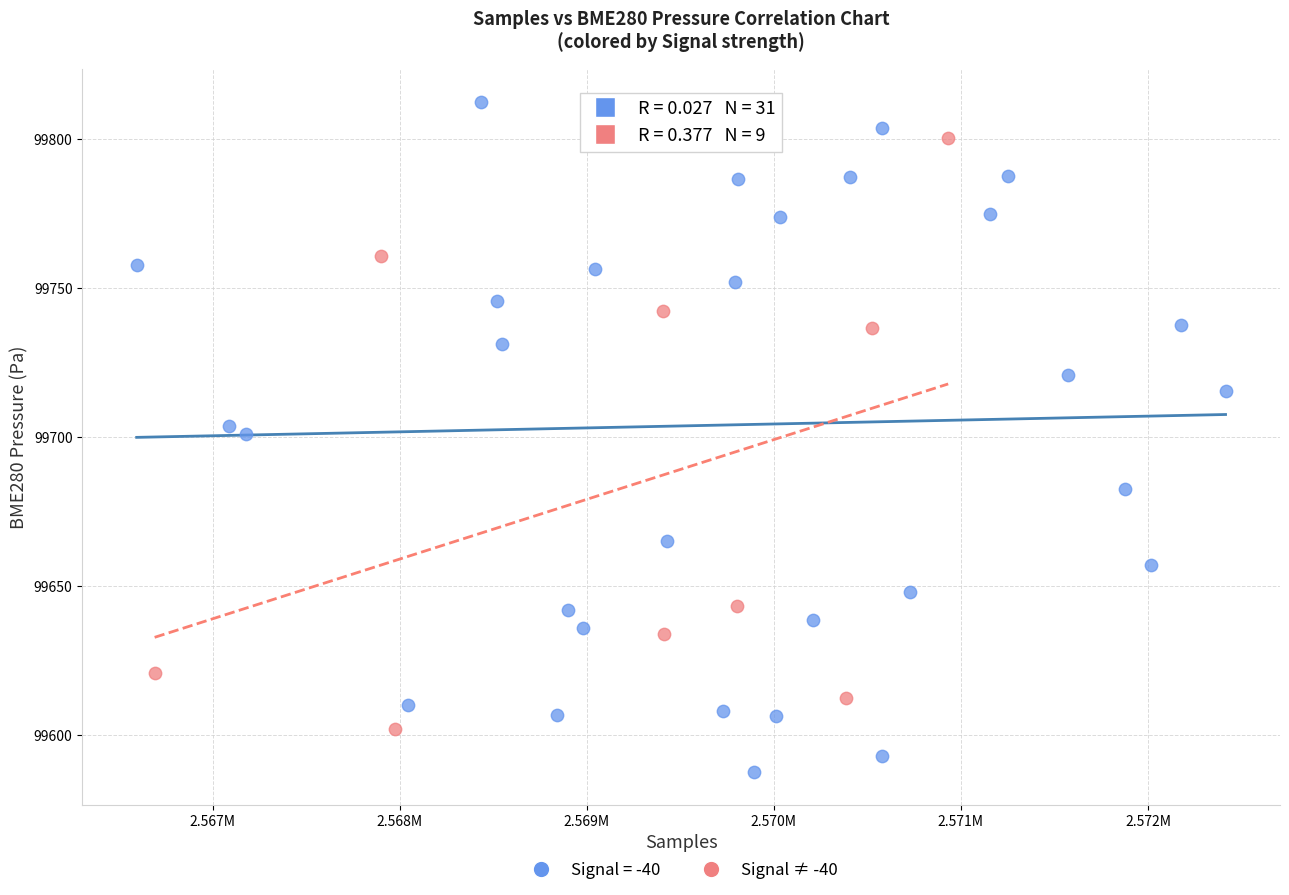

Which series reaches the maximum Y coordinate?

Signal = -40